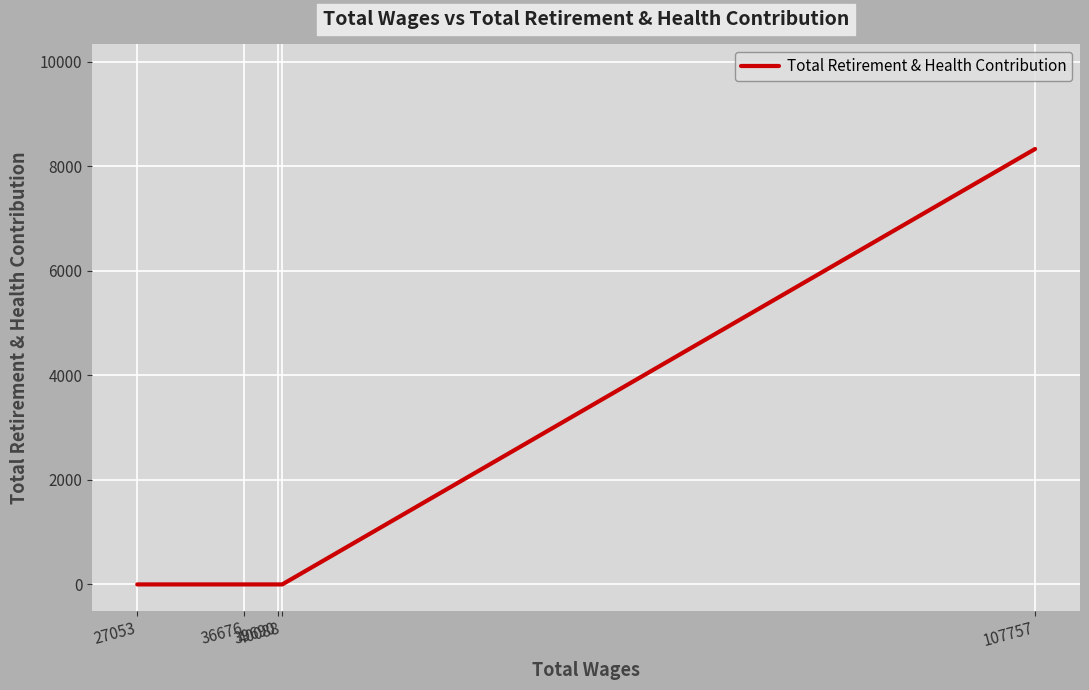

True or false: the data shows -3452 at 36676.

False